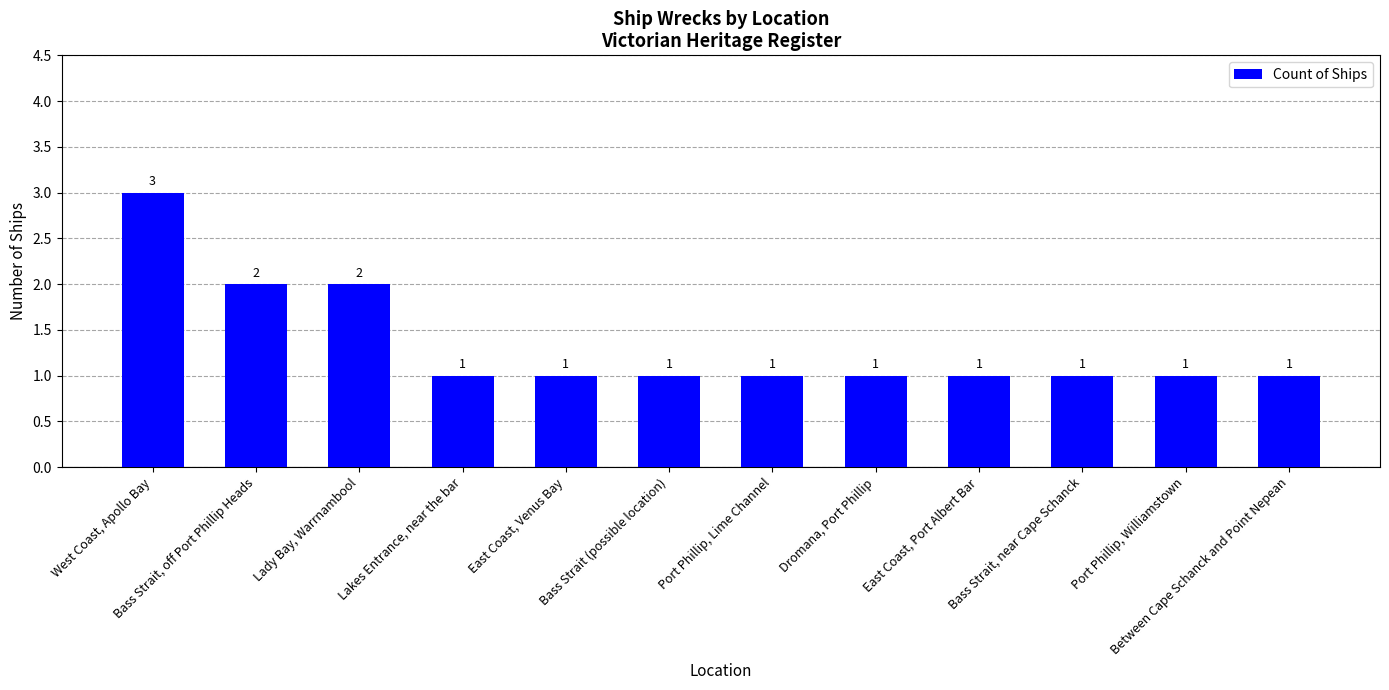

What value does the data have at West Coast, Apollo Bay?

3